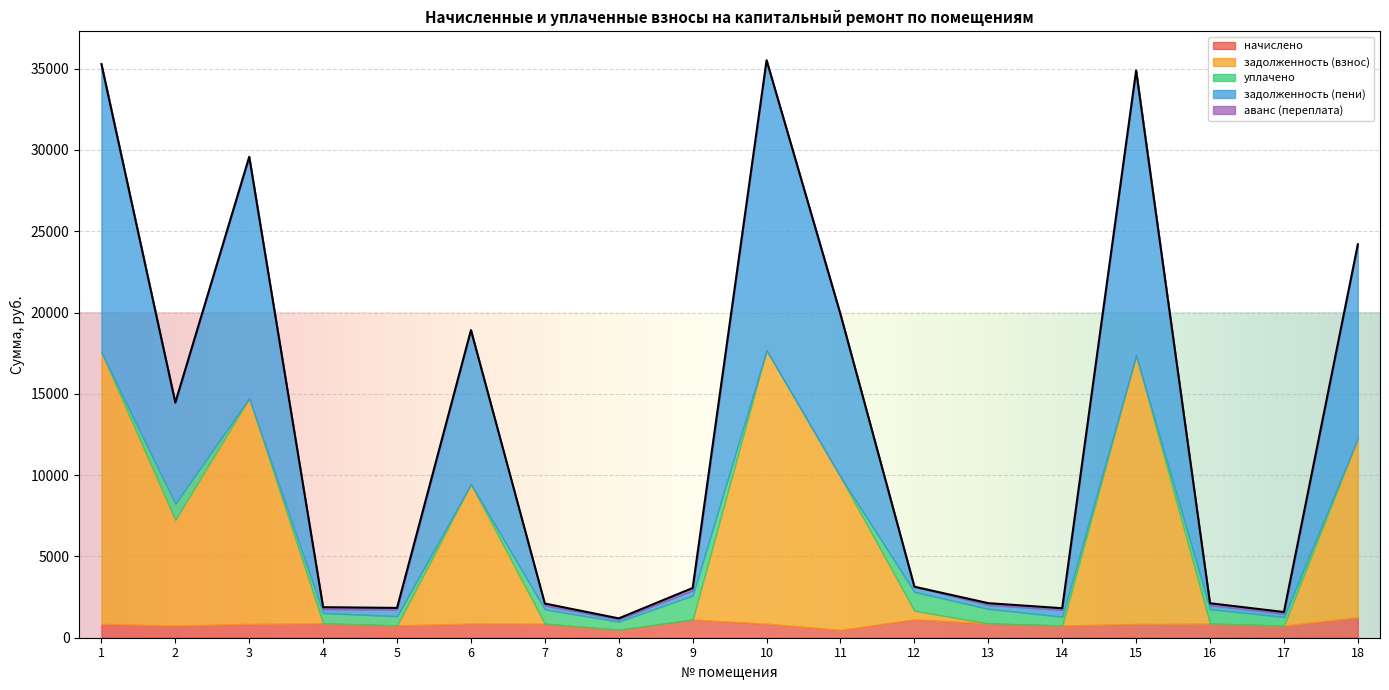

What is the average value of the задолженность (взнос) series?

5551.9